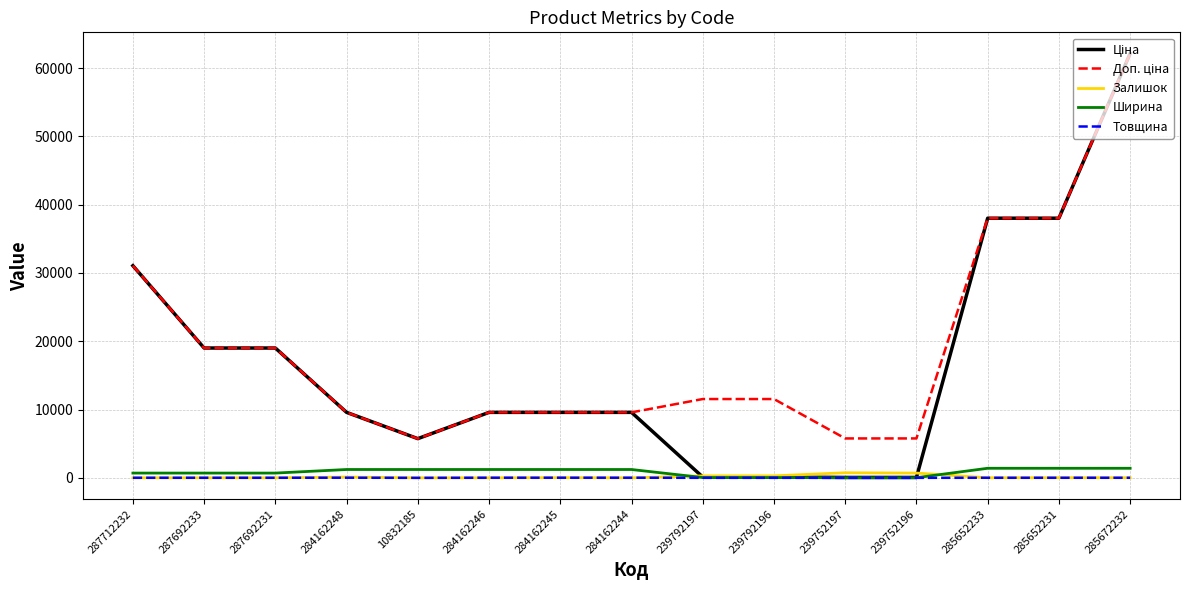

What is the maximum value shown in the chart?

62116.9